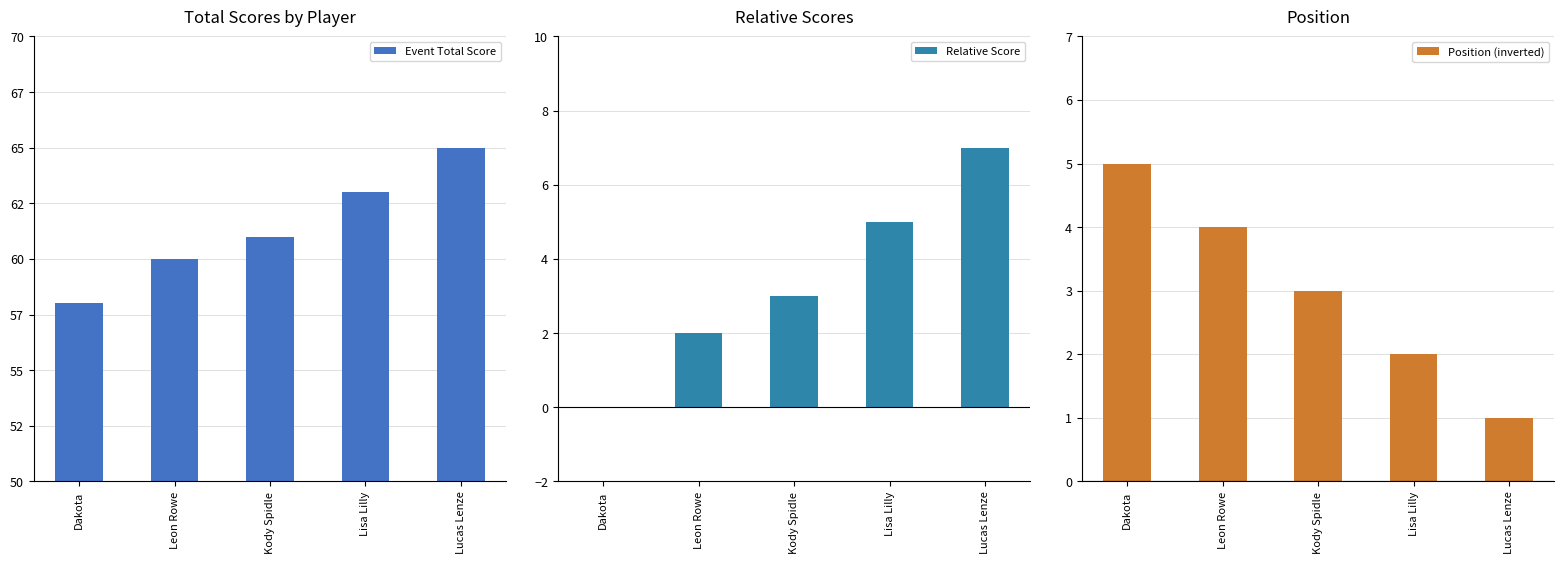

Reading left to right, transcribe all the data shown in this chart.

Event Total Score: 58	60	61	63	65
Relative Score: 0	2	3	5	7
Position (inverted): 5	4	3	2	1